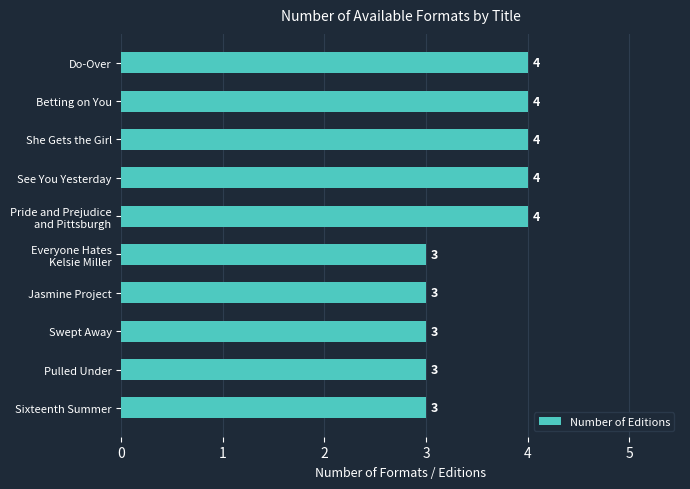

What is the sum of the values at Sixteenth Summer and She Gets the Girl?

7